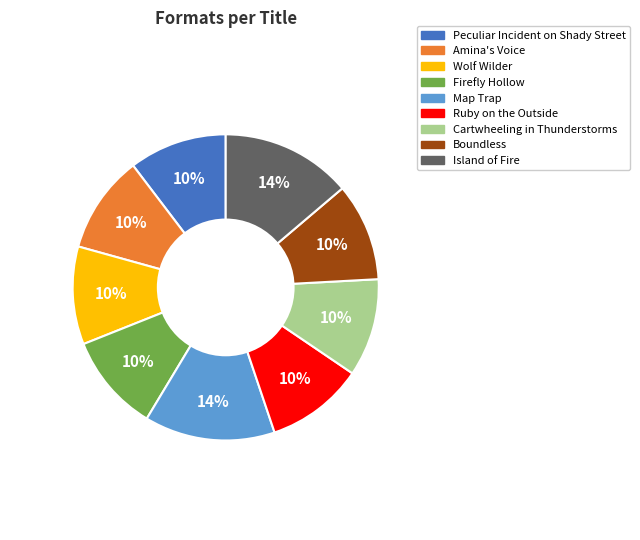

What percentage is the Firefly Hollow slice, to the nearest percent?

10%